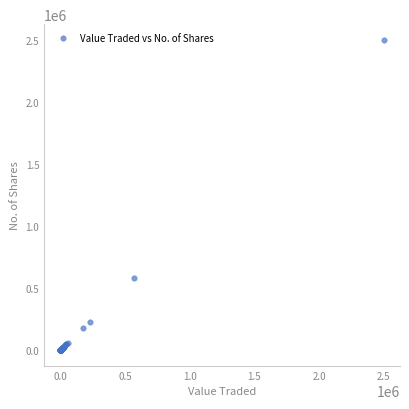

What Y value in the scatter plot is closest to 1250313?

582611